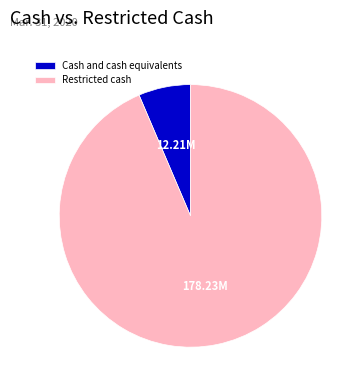

Approximately how many times larger is the value at Cash and cash equivalents compared to Restricted cash?

0.1